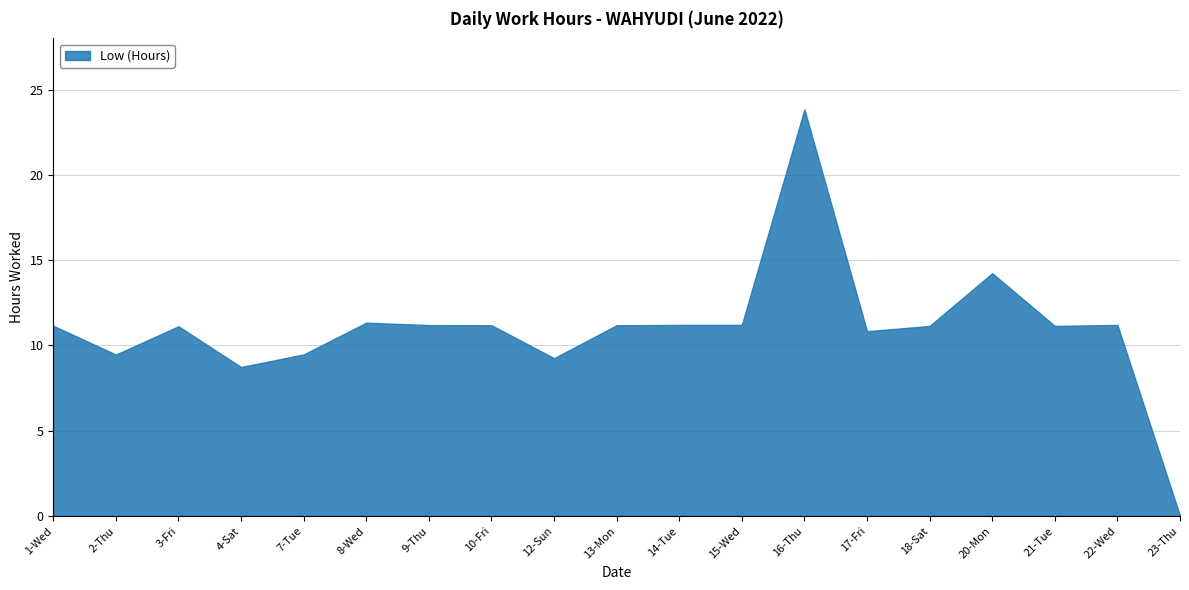

Does the chart have visible grid lines?

Yes